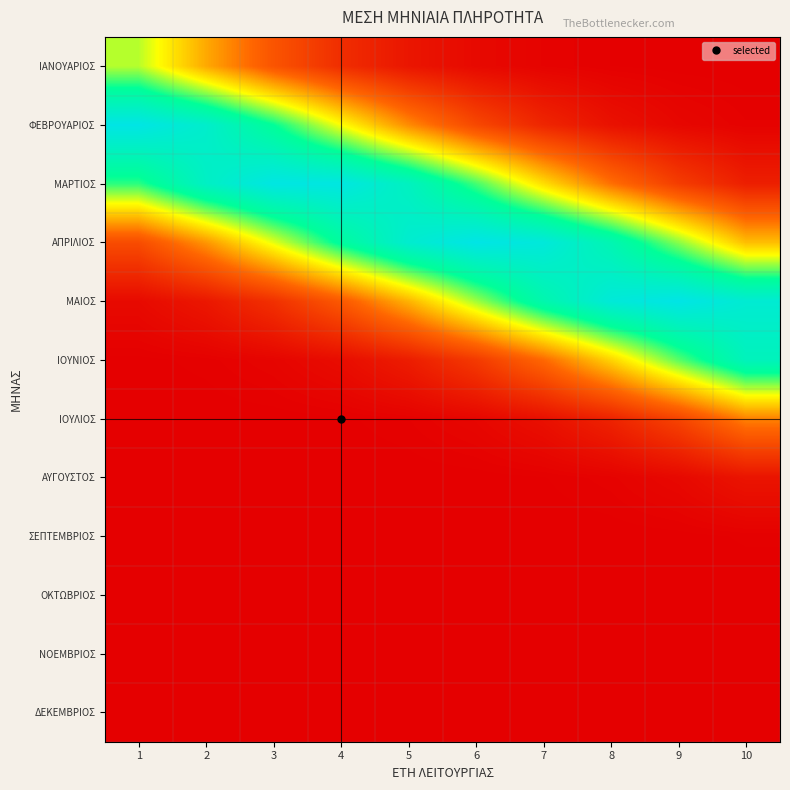

What is the difference between the highest and lowest values at 5?

0.9